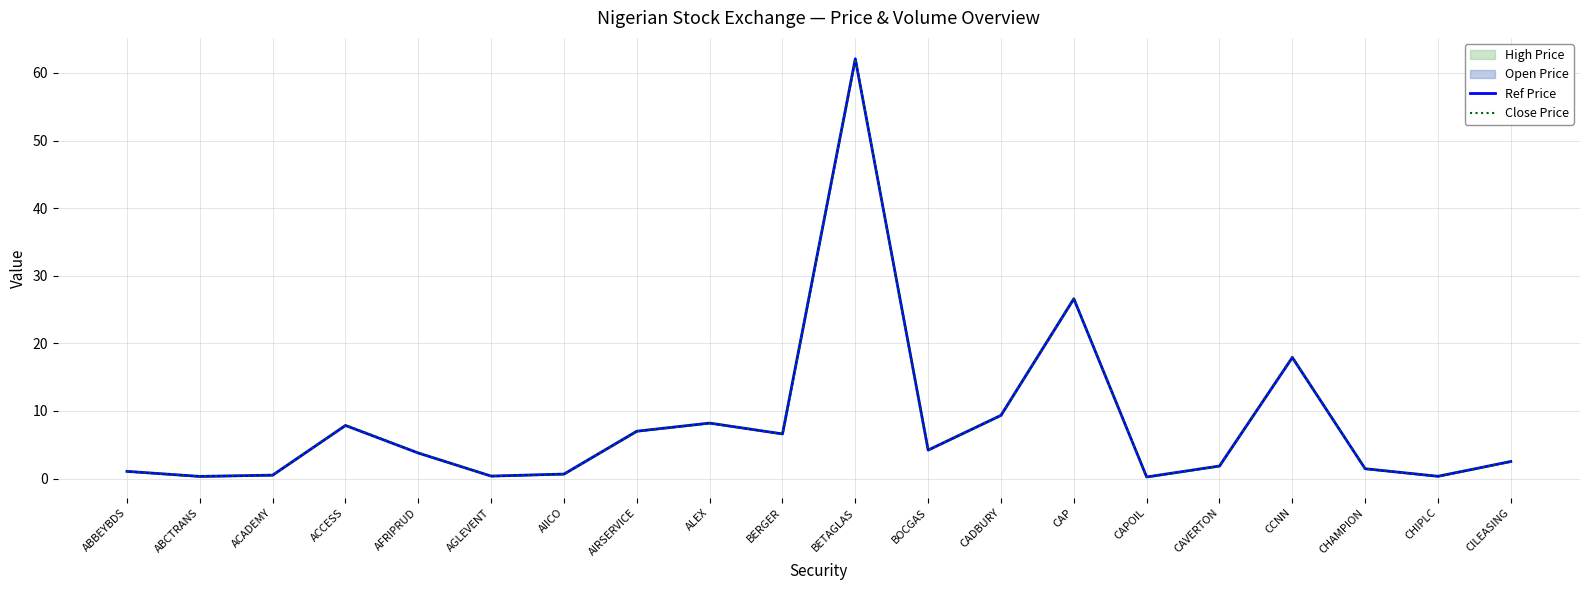

True or false: Ref Price and Close Price intersect in this chart.

False